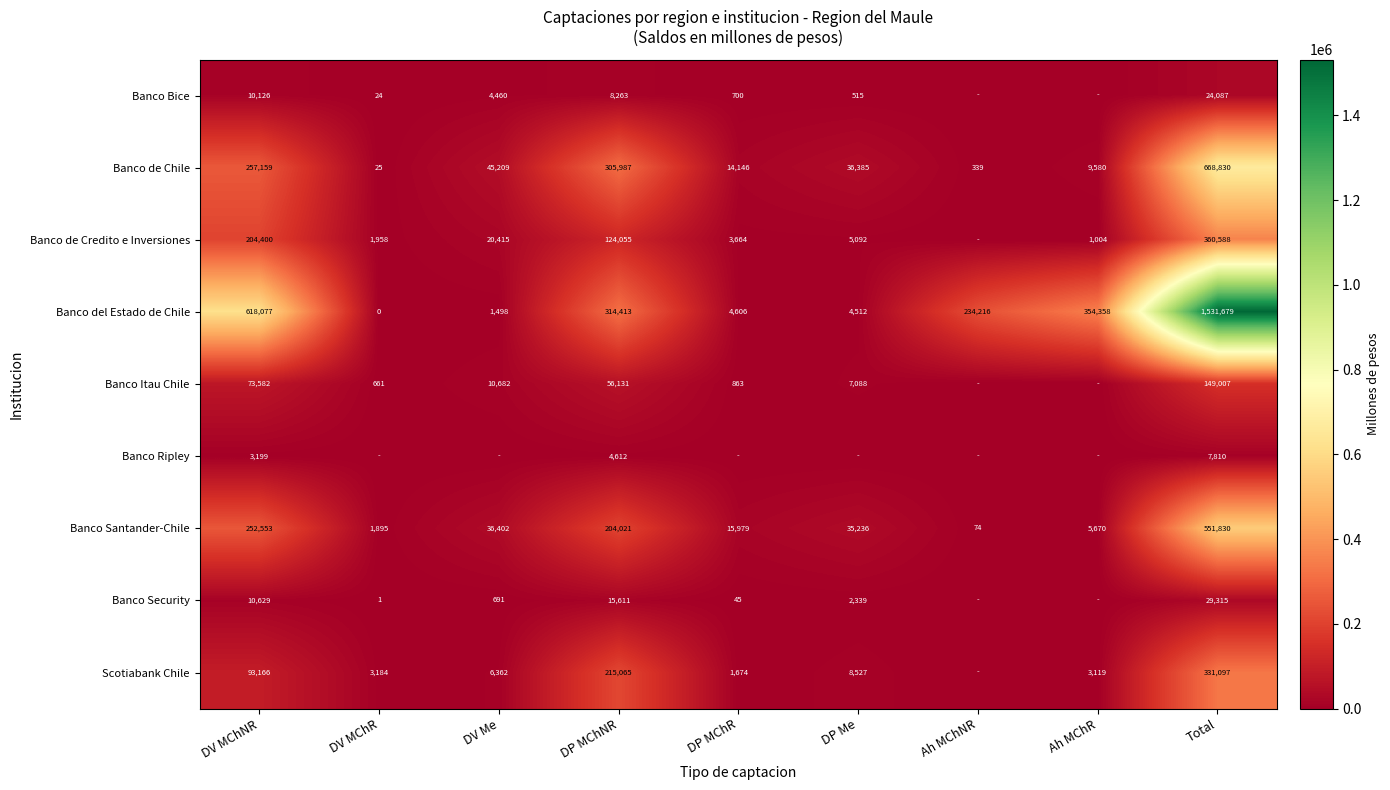

What is the spread (max minus min) of values at DP MChNR?

309801